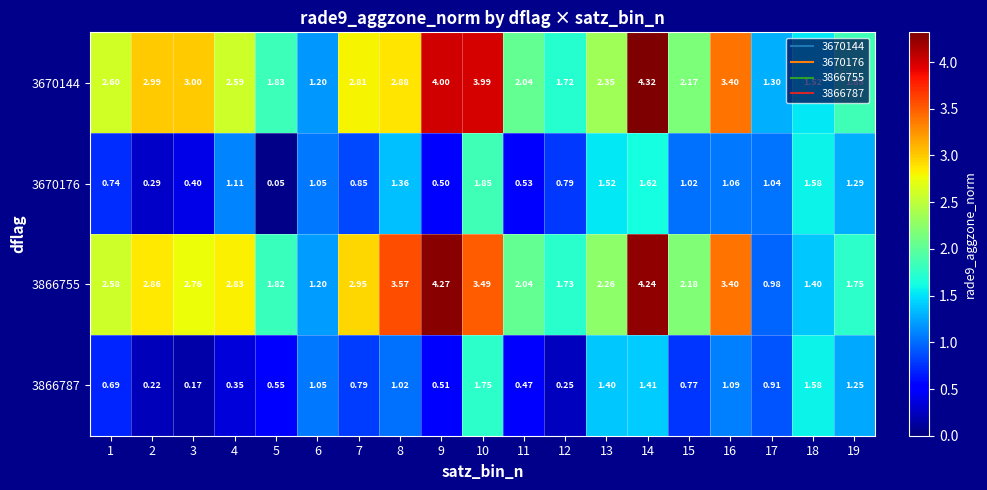

How many values in the 3866755 series exceed 2?

13